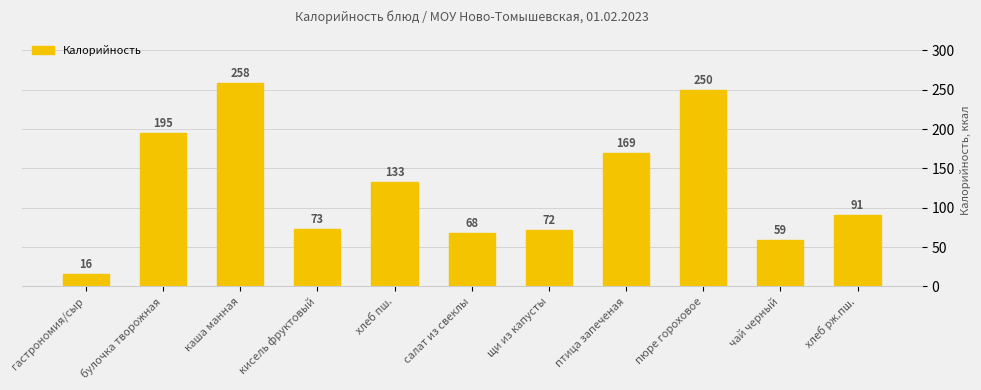

Which label corresponds to the smallest value in the chart?

гастрономия/сыр